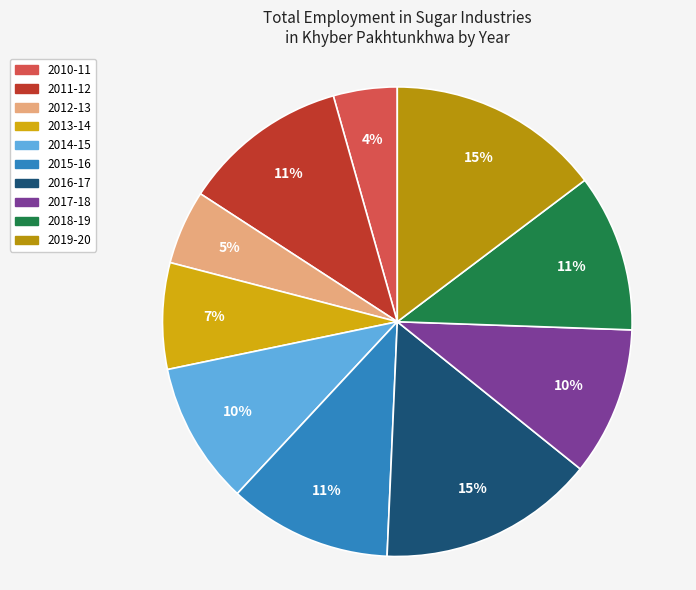

To the nearest percent, what portion does 2014-15 represent?

10%